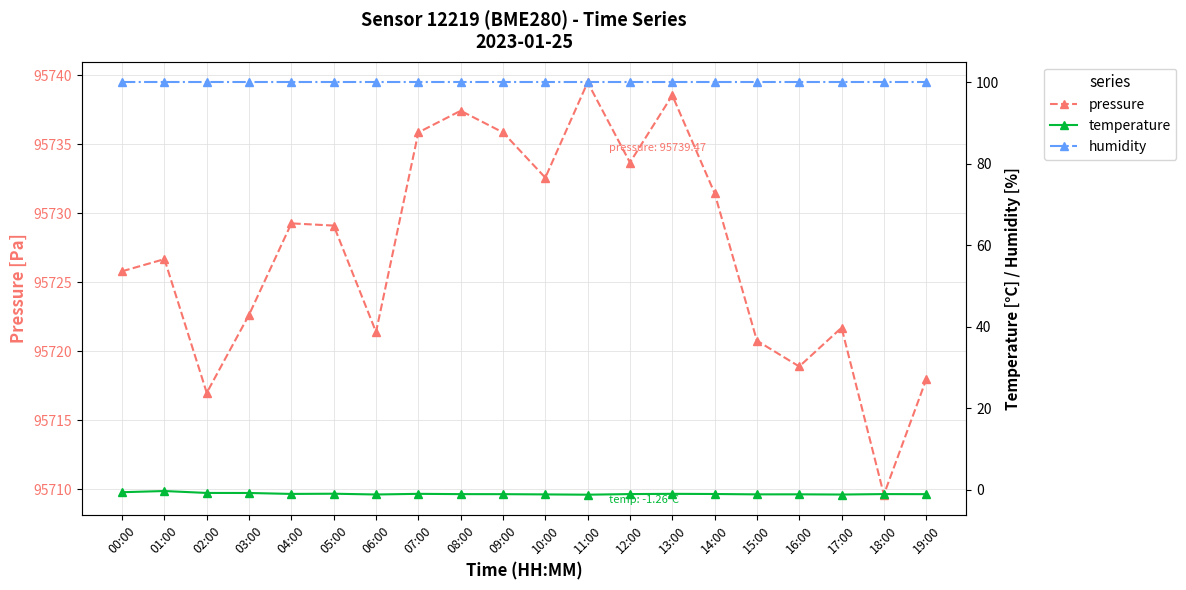

How many distinct data groups are displayed?

3